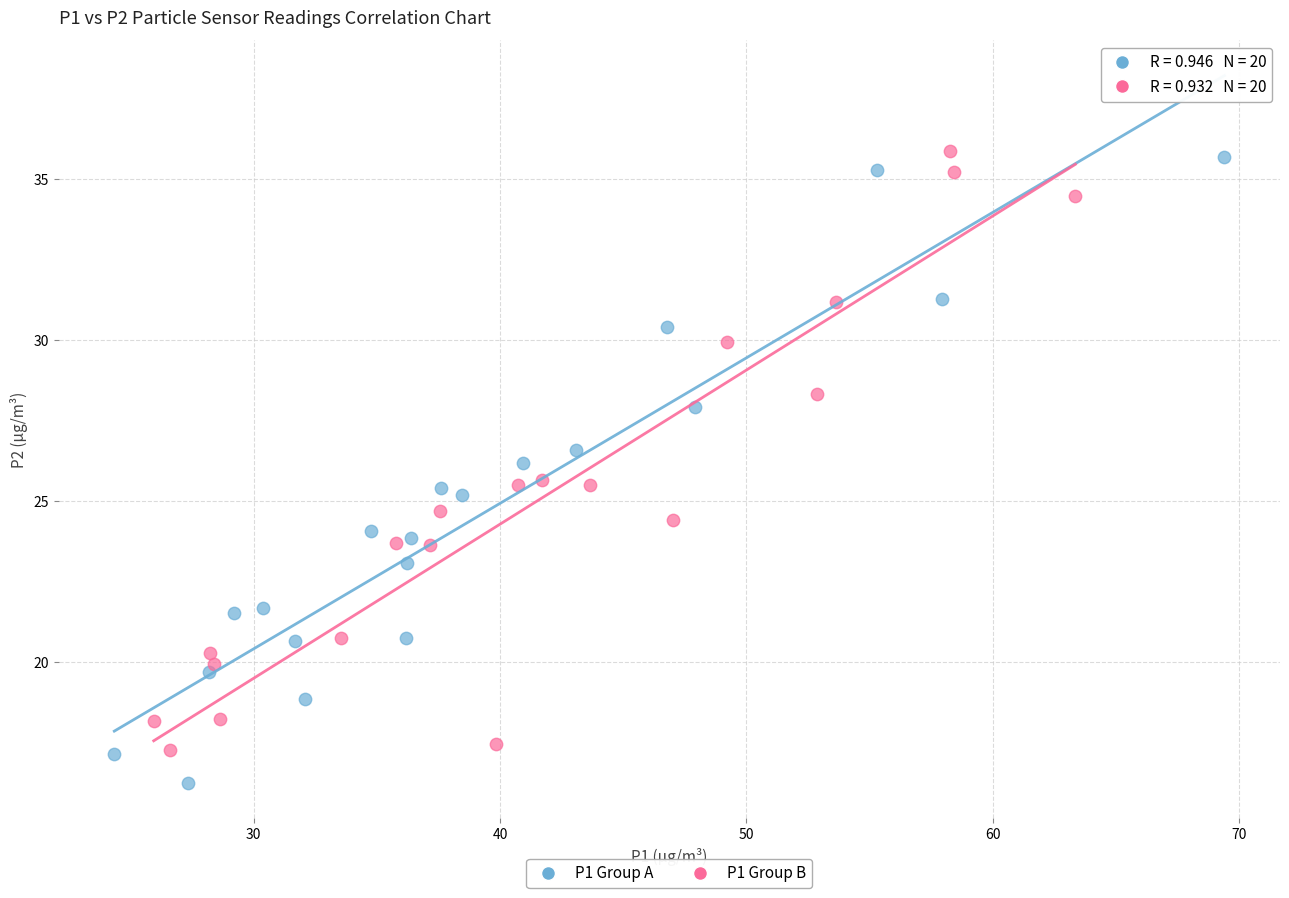

Which series has the widest spread of Y values?

P1 Group A